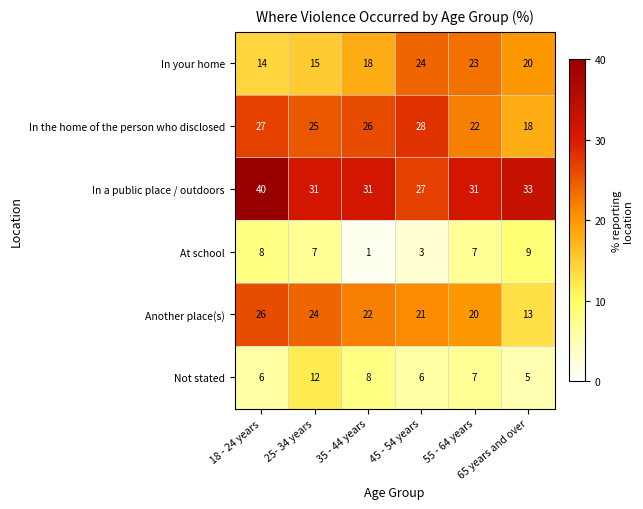

What is the average value of the In the home of the person who disclosed series?

24